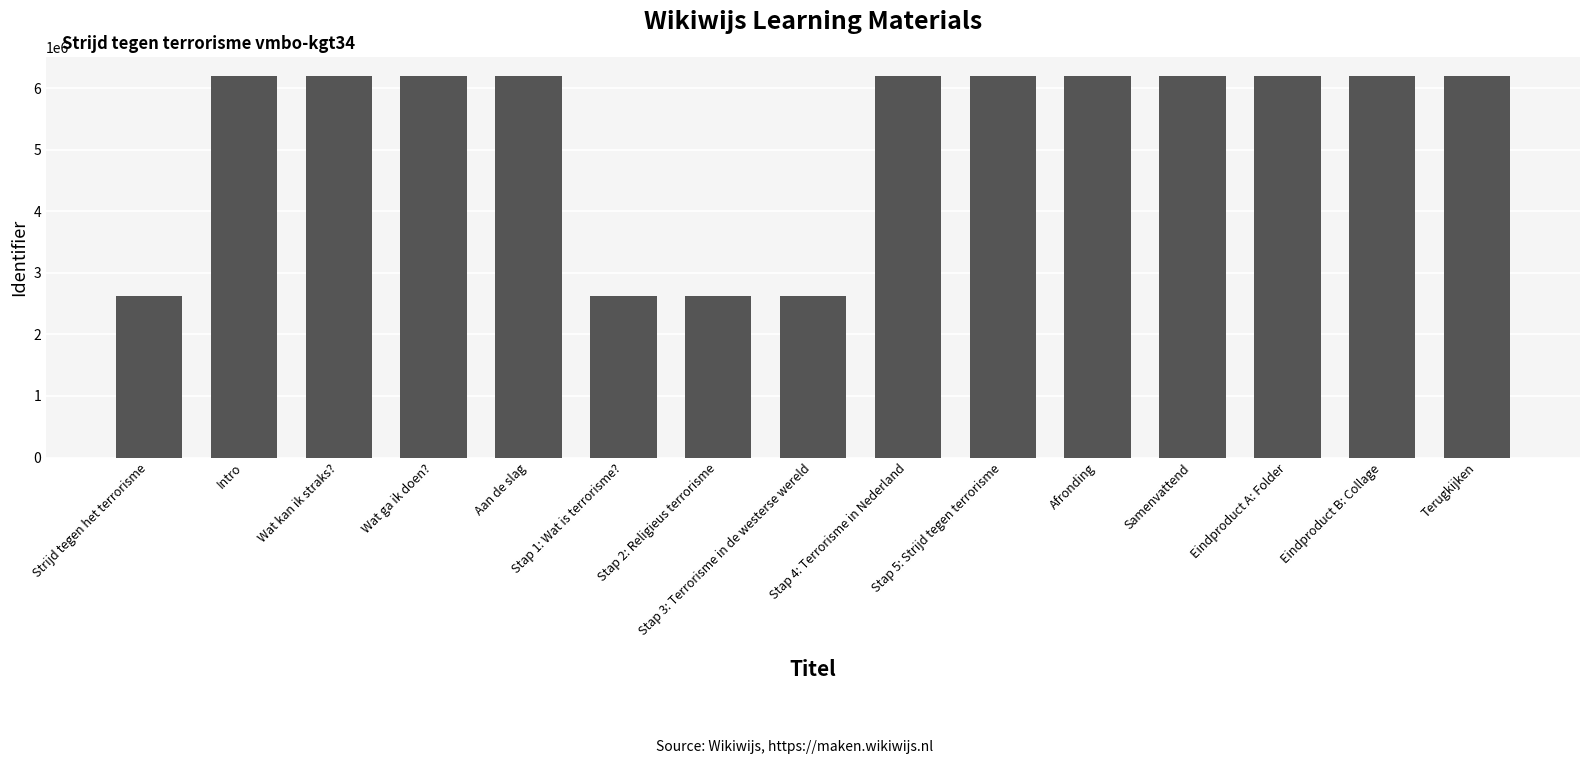

What is the average value?

5247182